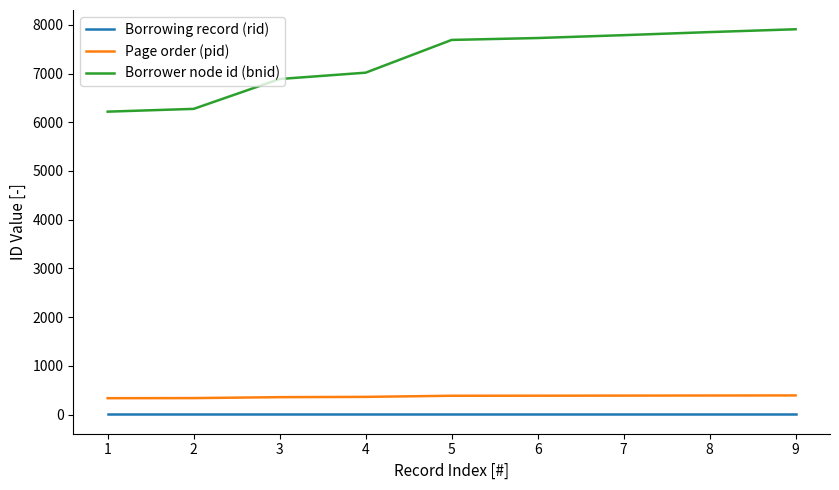

What is the greatest value displayed?

7909